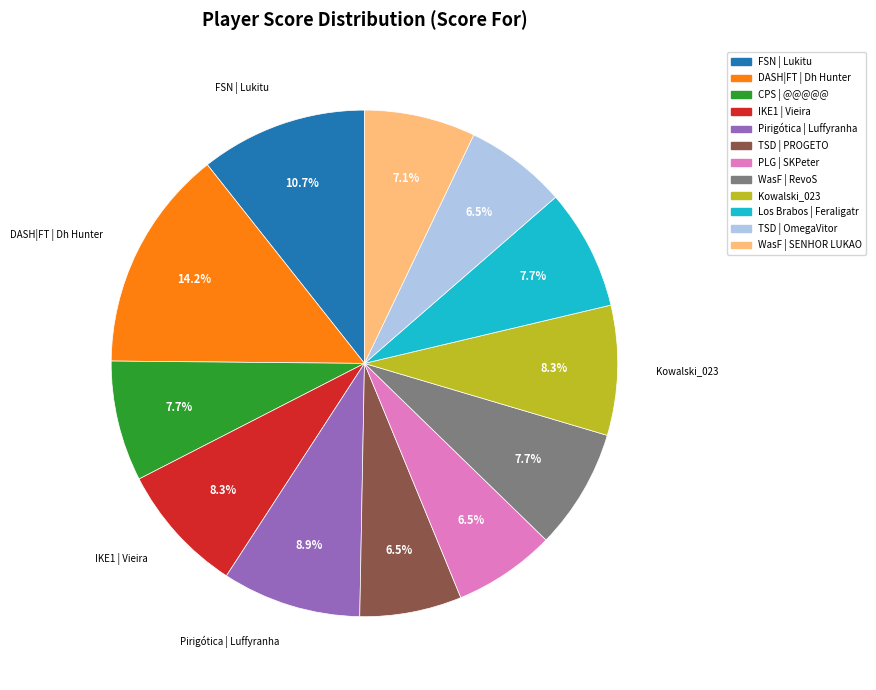

Does FSN | Lukitu represent more than half of the total?

No